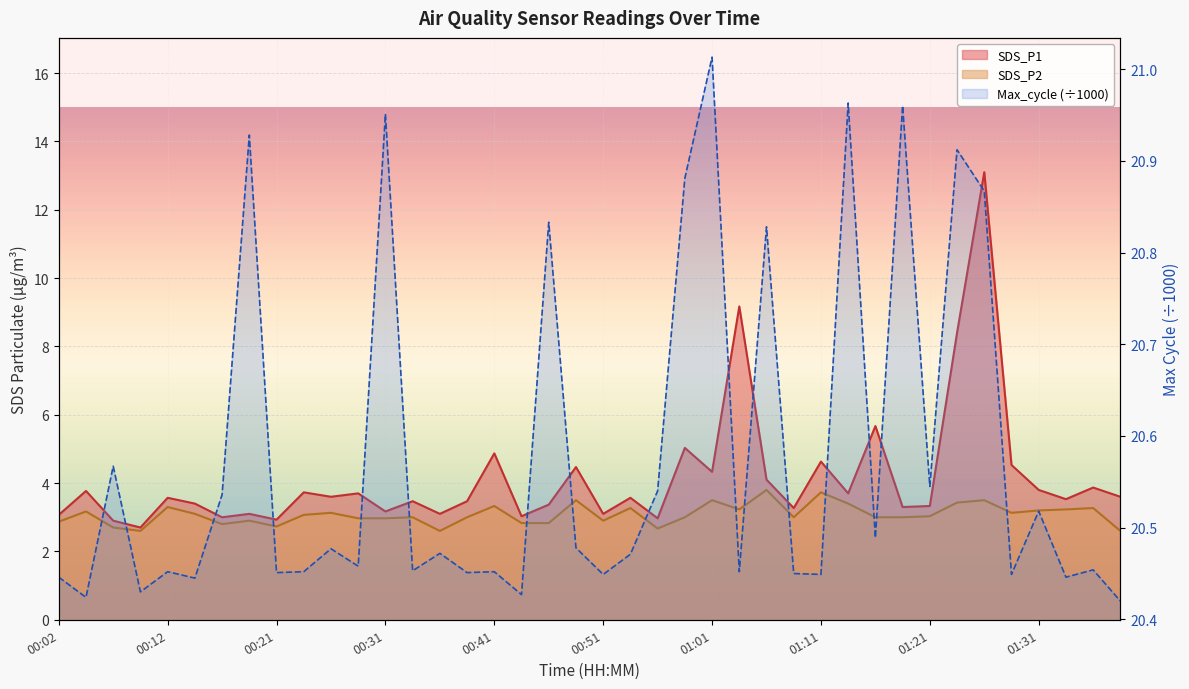

What is the smallest value displayed?

20.4